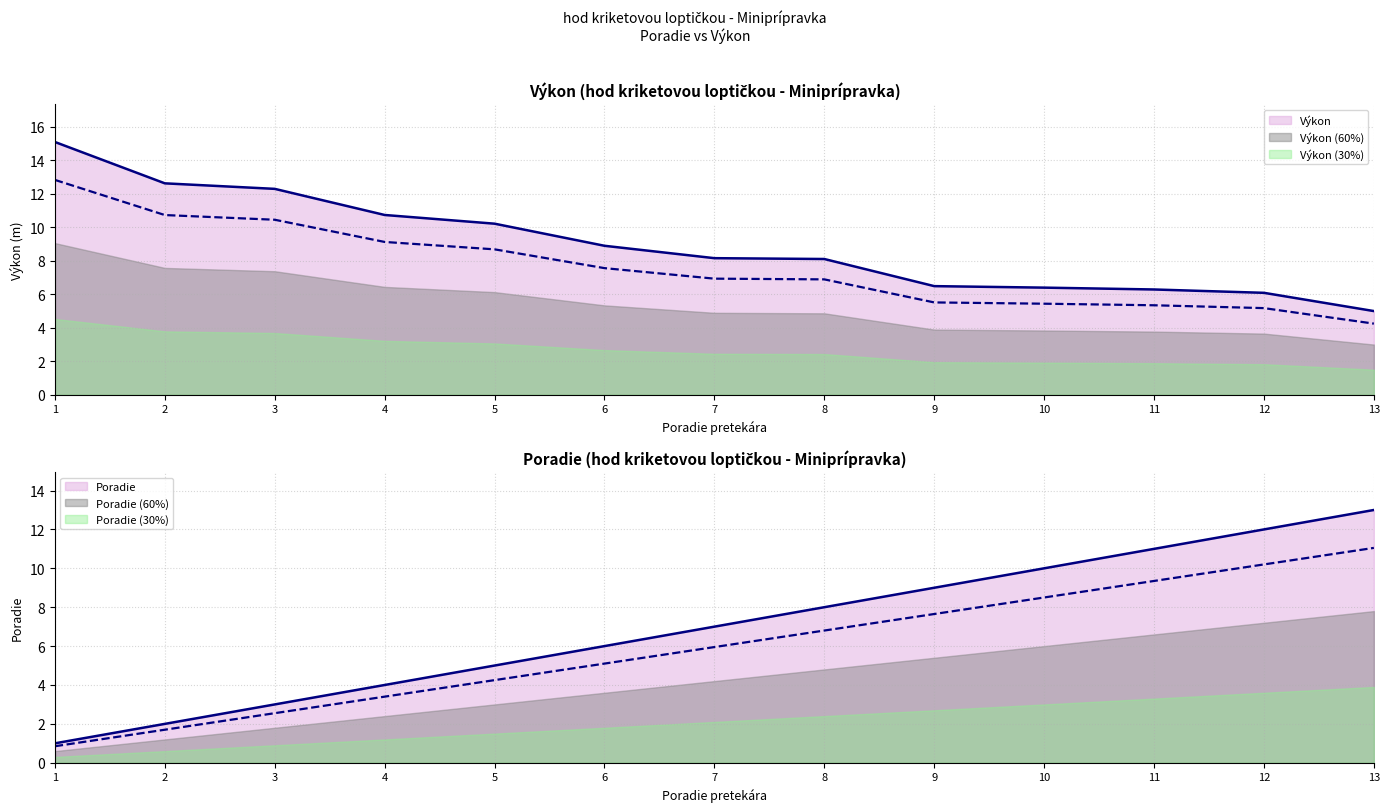

List the series in order of their peak value, highest first.

Výkon, Poradie